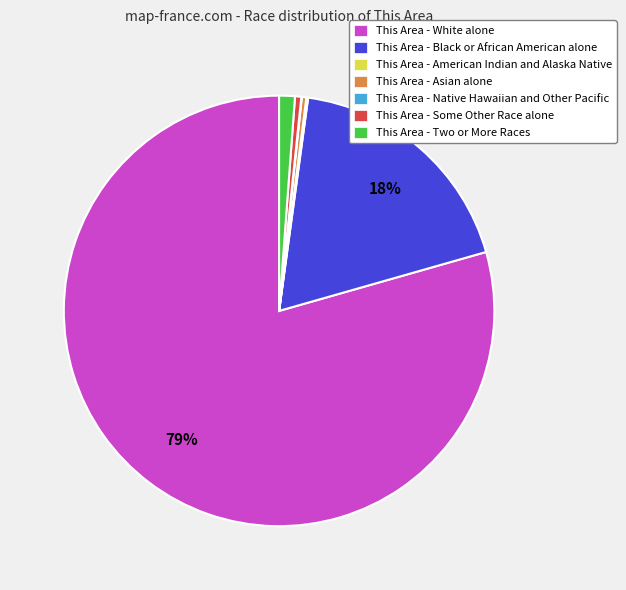

The This Area - Some Other Race alone slice represents 0% of the pie. True or false?

True